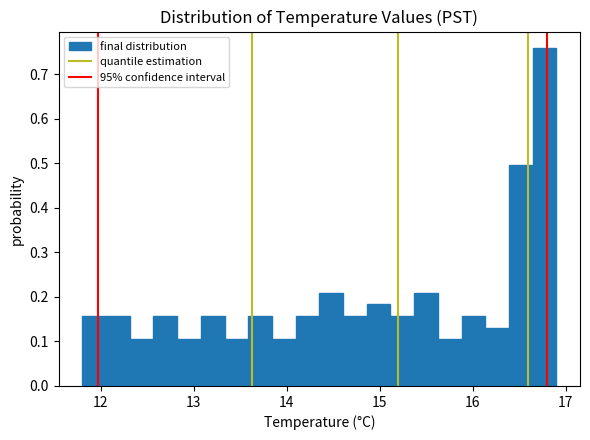

Read against the x-axis, roughly where is the centre of the tallest bar?

16.8